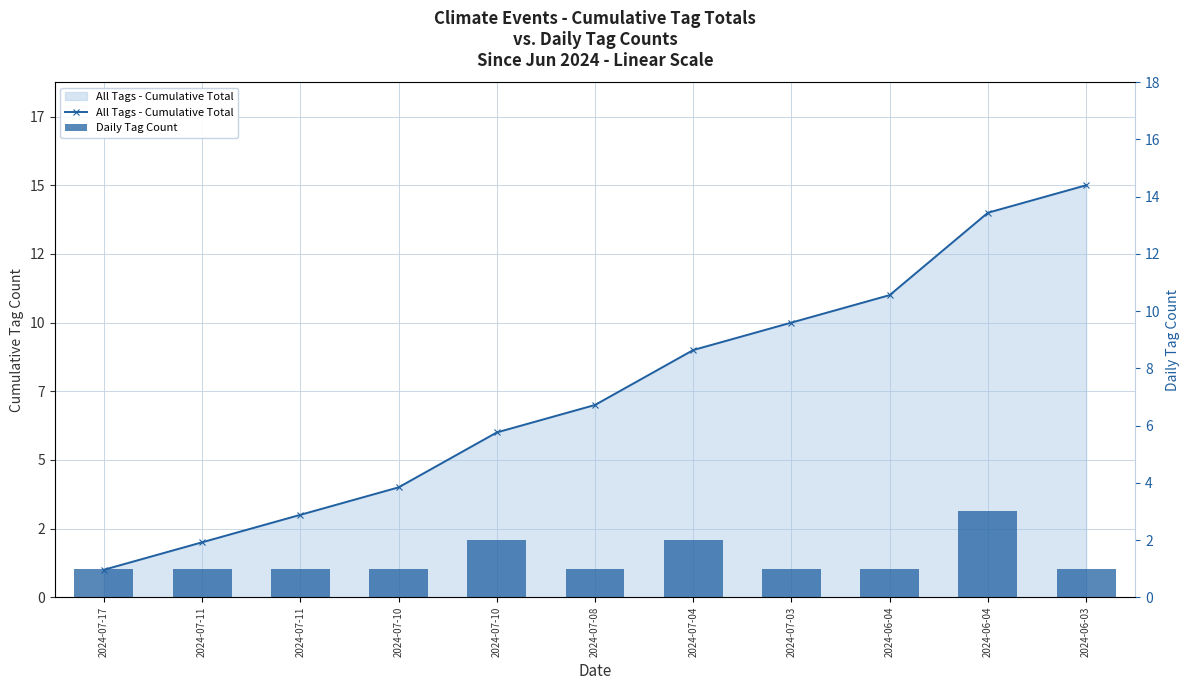

Which series has the largest range (max minus min)?

All Tags - Cumulative Total